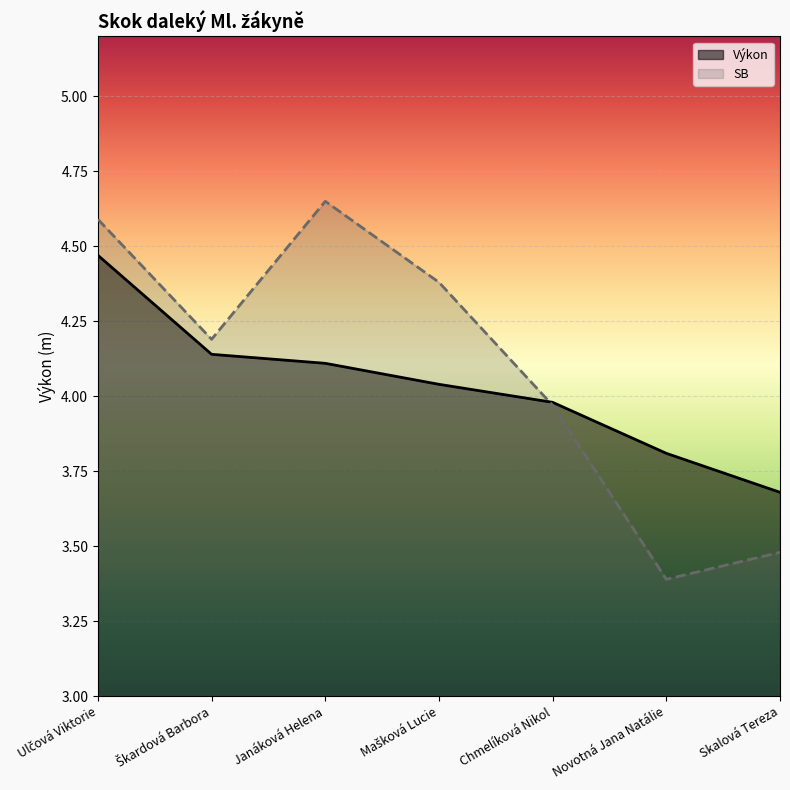

Rank the series by their average value, from lowest to highest.

Výkon, SB